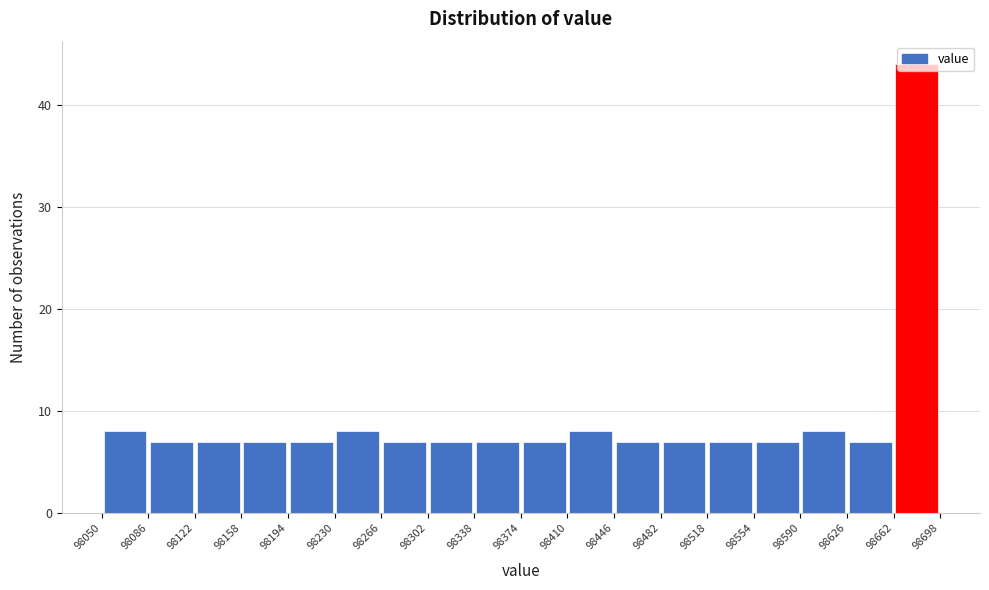

Reading left to right, list every bar in this chart as the range it spans on the x-axis followed by its height. The values are not printed on the chart, so give them approximately, as read against the axis.

98050 to 98086: 8
98086 to 98122: 7
98122 to 98158: 7
98158 to 98194: 7
98194 to 98230: 7
98230 to 98266: 8
98266 to 98302: 7
98302 to 98338: 7
98338 to 98374: 7
98374 to 98410: 7
98410 to 98446: 8
98446 to 98482: 7
98482 to 98518: 7
98518 to 98554: 7
98554 to 98590: 7
98590 to 98626: 8
98626 to 98662: 7
98662 to 98698: 44